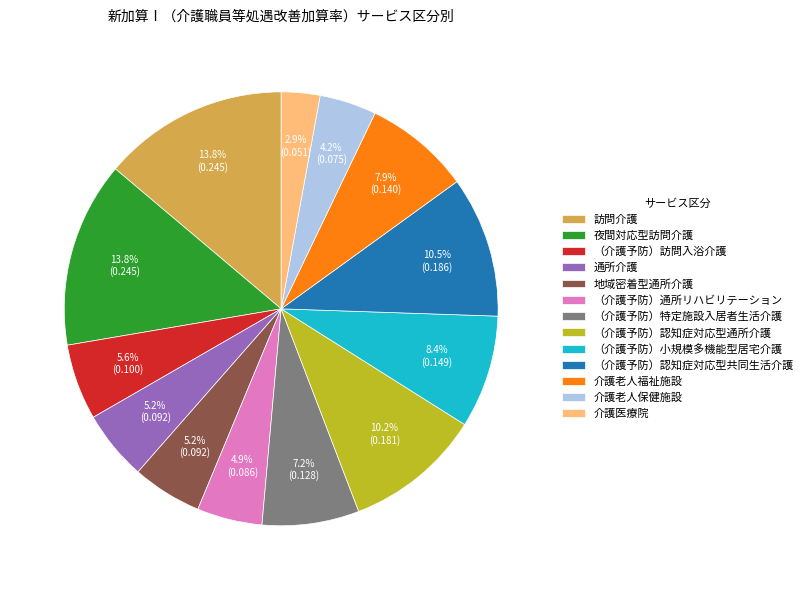

The 夜間対応型訪問介護 slice represents 22% of the pie. True or false?

False